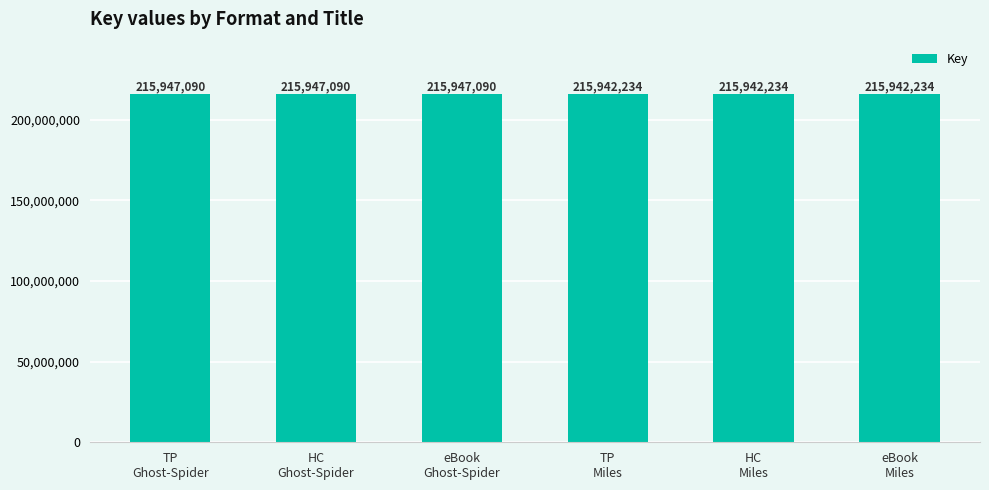

What is the maximum value shown in the chart?

215947090